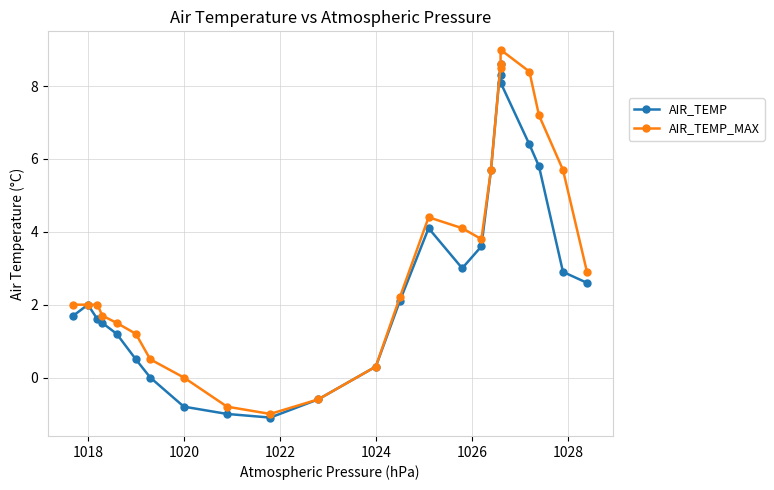

What is the average value of the AIR_TEMP_MAX series?

3.3